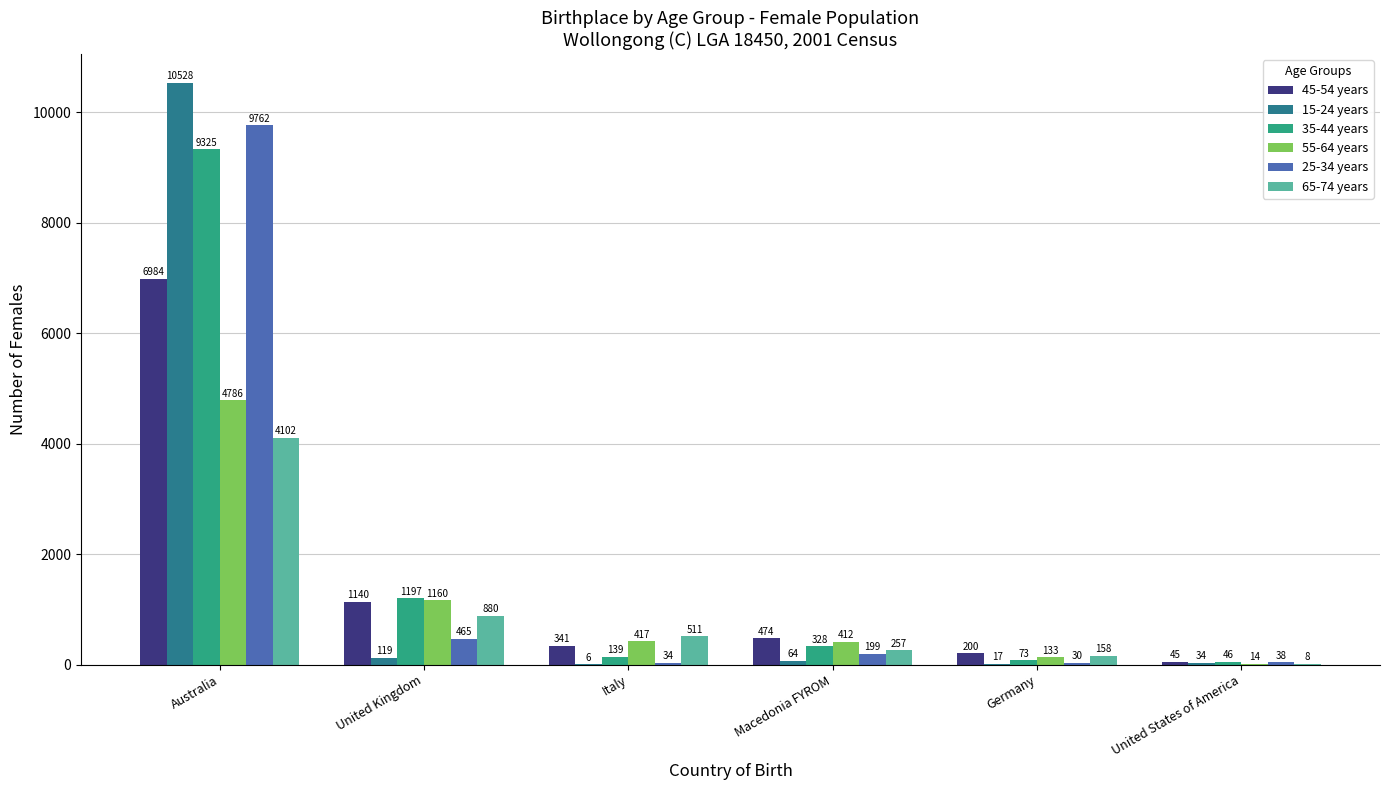

Where is 65-74 years nearest to the value 2055?

United Kingdom